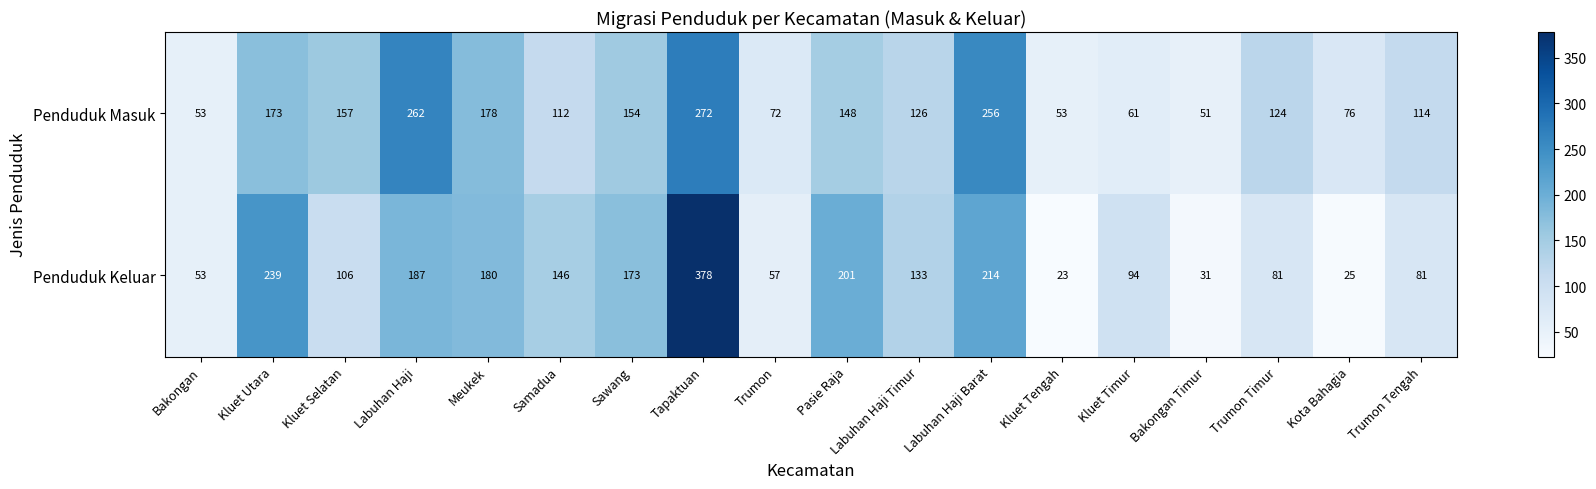

Which label corresponds to the smallest value in the chart?

Kluet Tengah